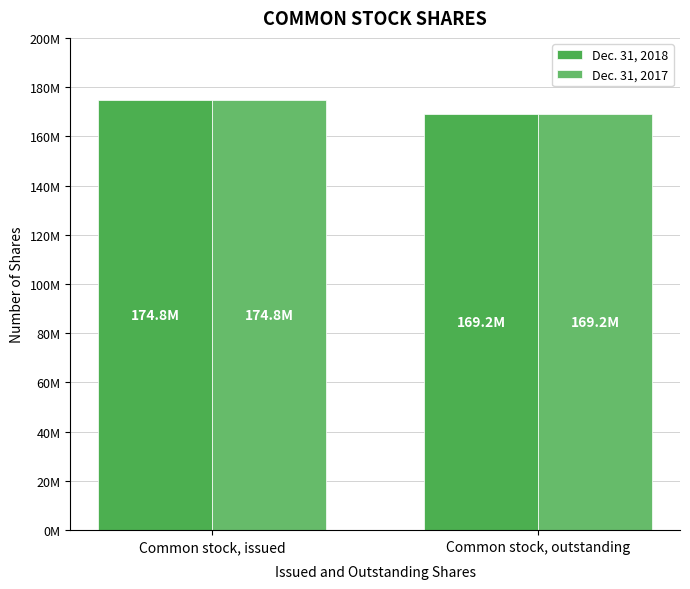

At which category is the sum across all series the highest?

Common stock, issued